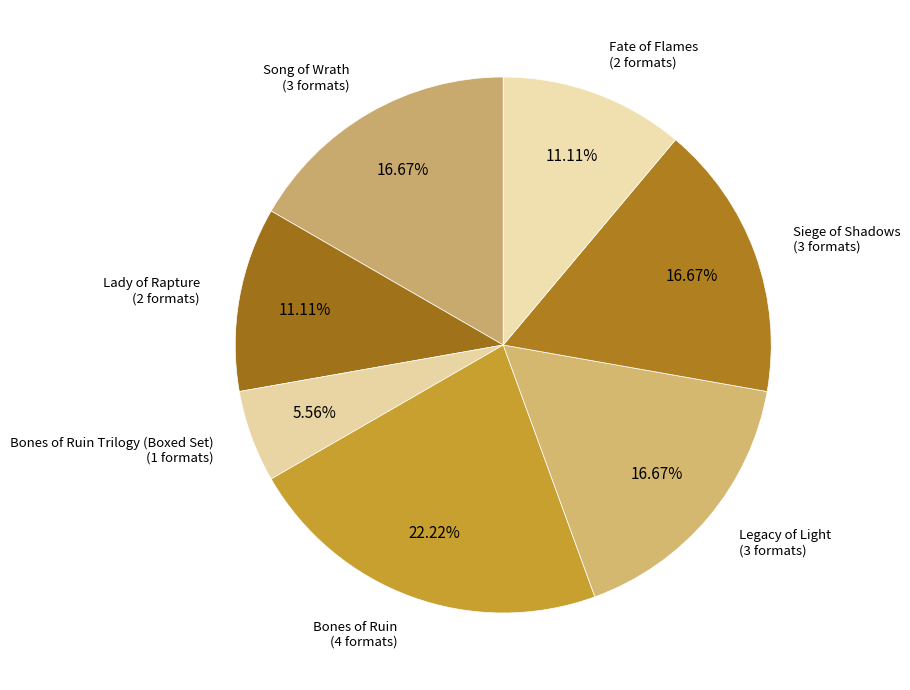

Count the number of slices in the pie.

7